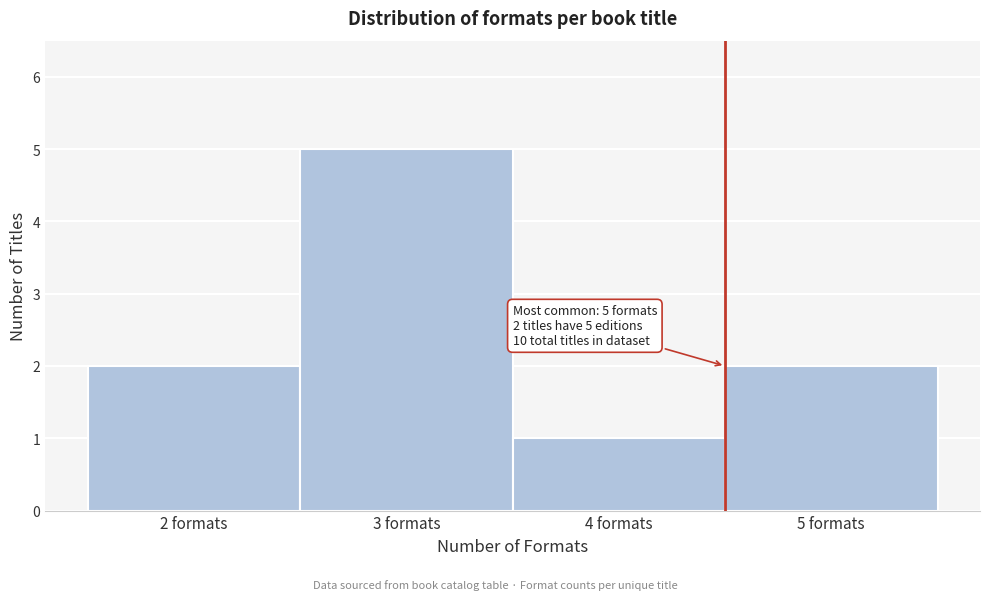

Reading right to left, transcribe all the data shown in this chart.

2	1	5	2